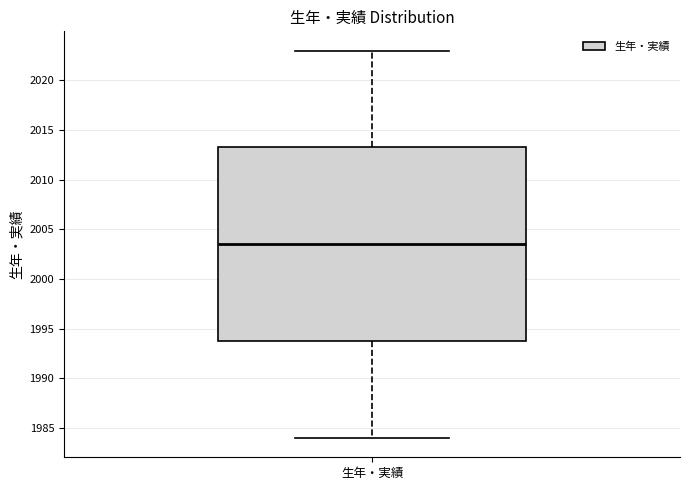

Where does the median line of the box for 生年・実績 sit on the y-axis? The values are not printed on the chart, so give them approximately, as read against the axis.

2003.5